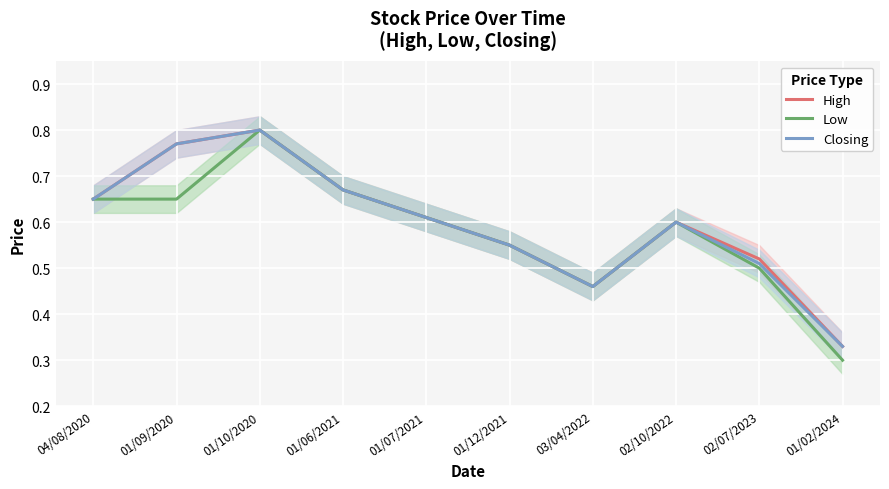

What is the difference between the maximum and minimum values in the High series?

0.5